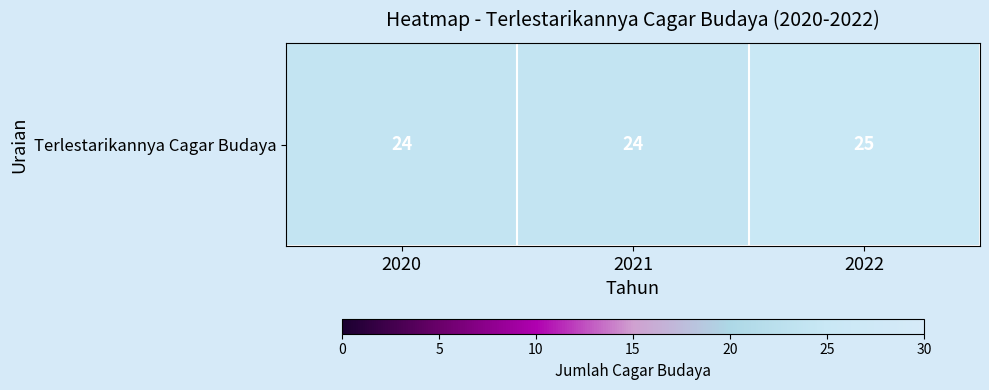

The chart shows a value of 25 at 2022. True or false?

True